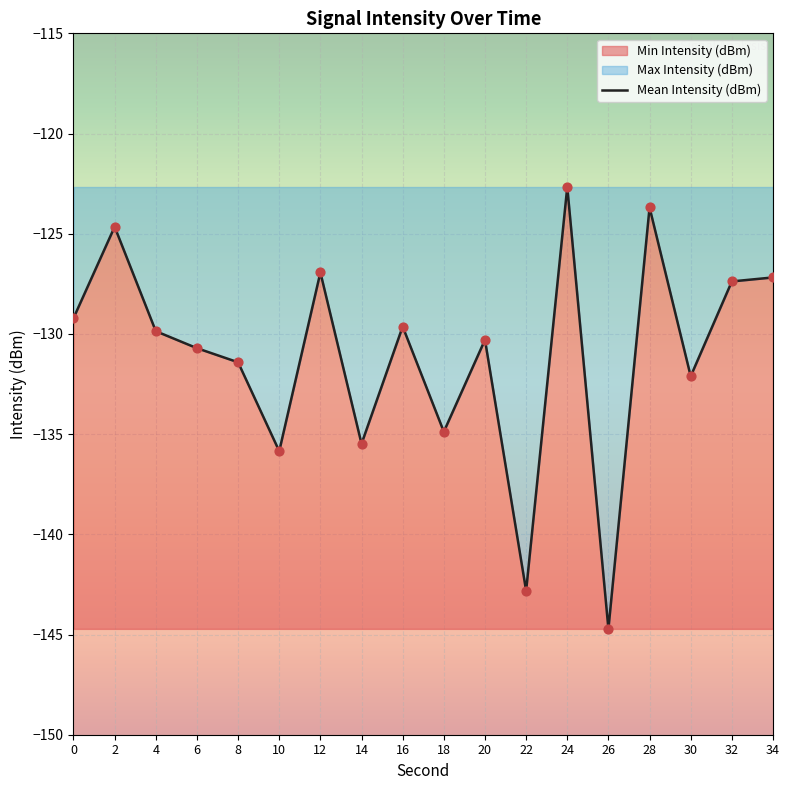

What is the change in value from 10 to 14?

+0.4